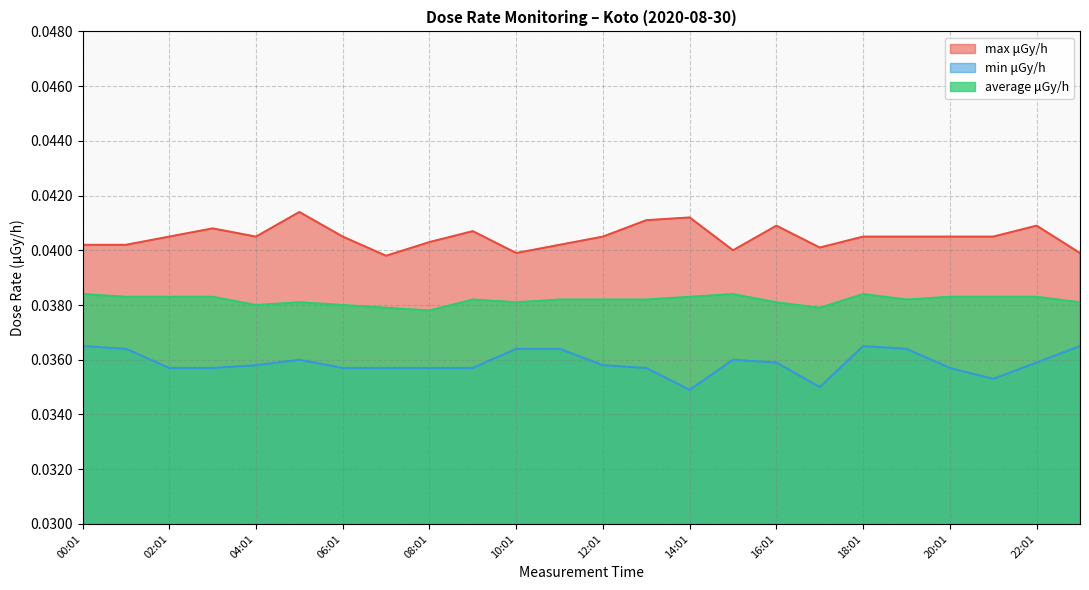

True or false: min μGy/h and max μGy/h cross at least once.

False